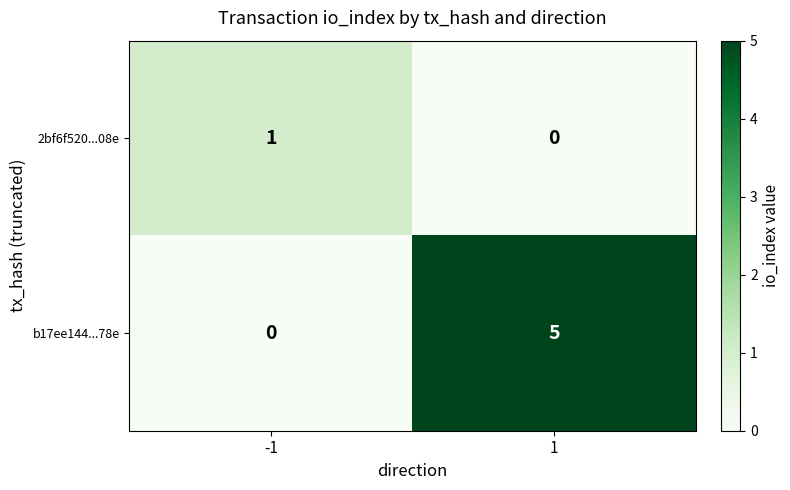

List the series in order of their peak value, highest first.

b17ee144...78e, 2bf6f520...08e